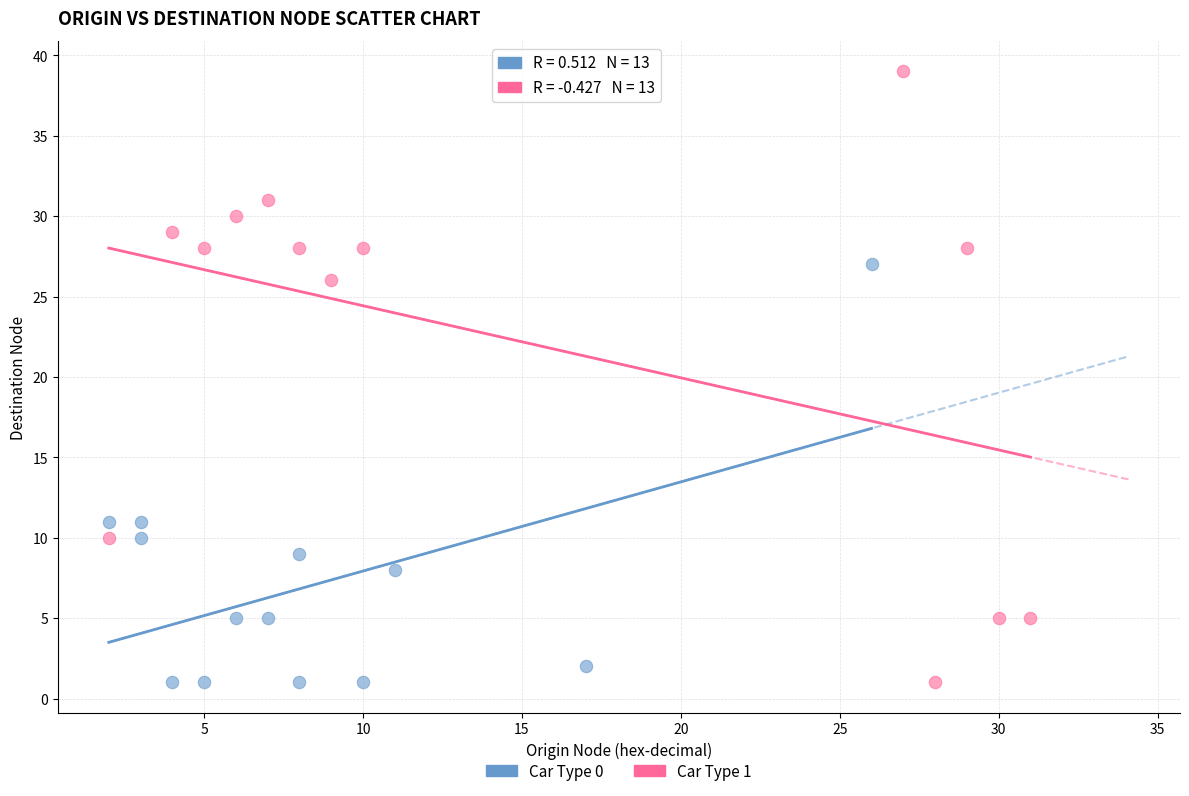

Which series has the widest spread of Y values?

Car Type 1